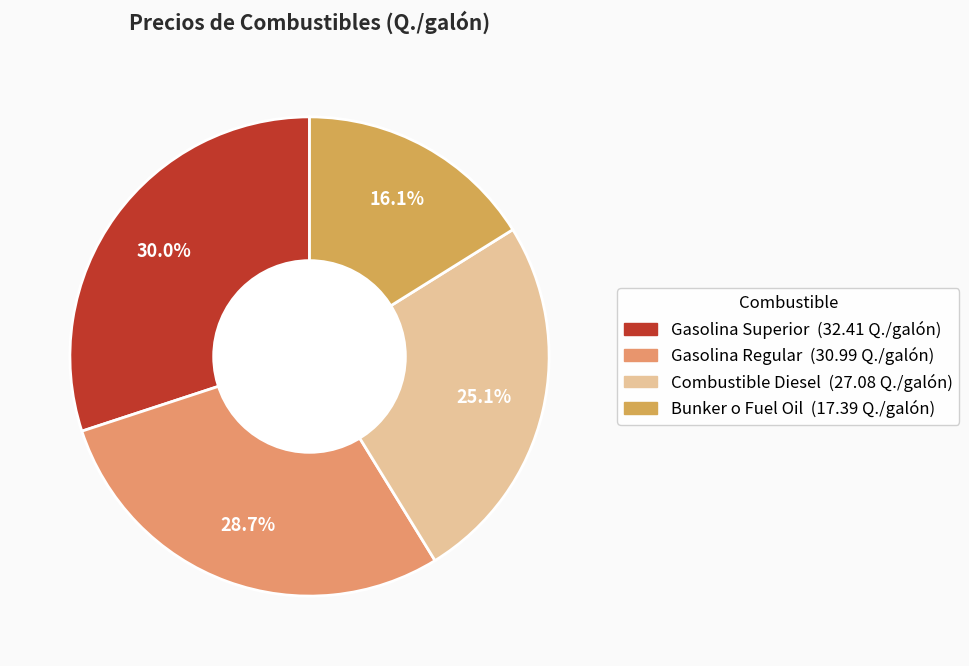

What is the smallest slice in the pie chart?

Bunker o Fuel Oil